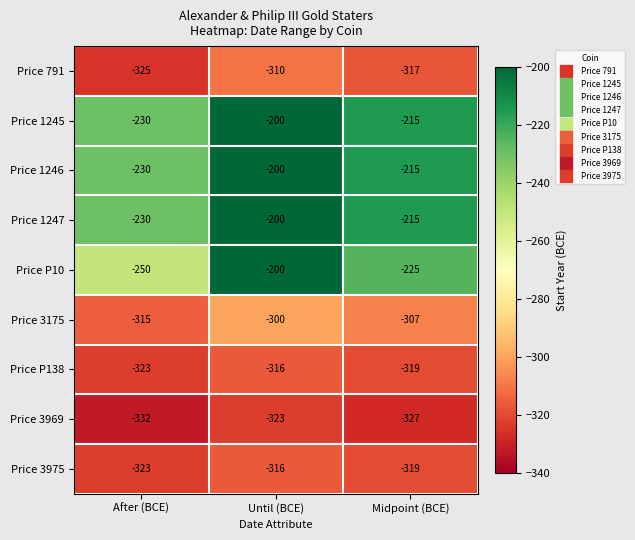

Count the number of data series in this chart.

9